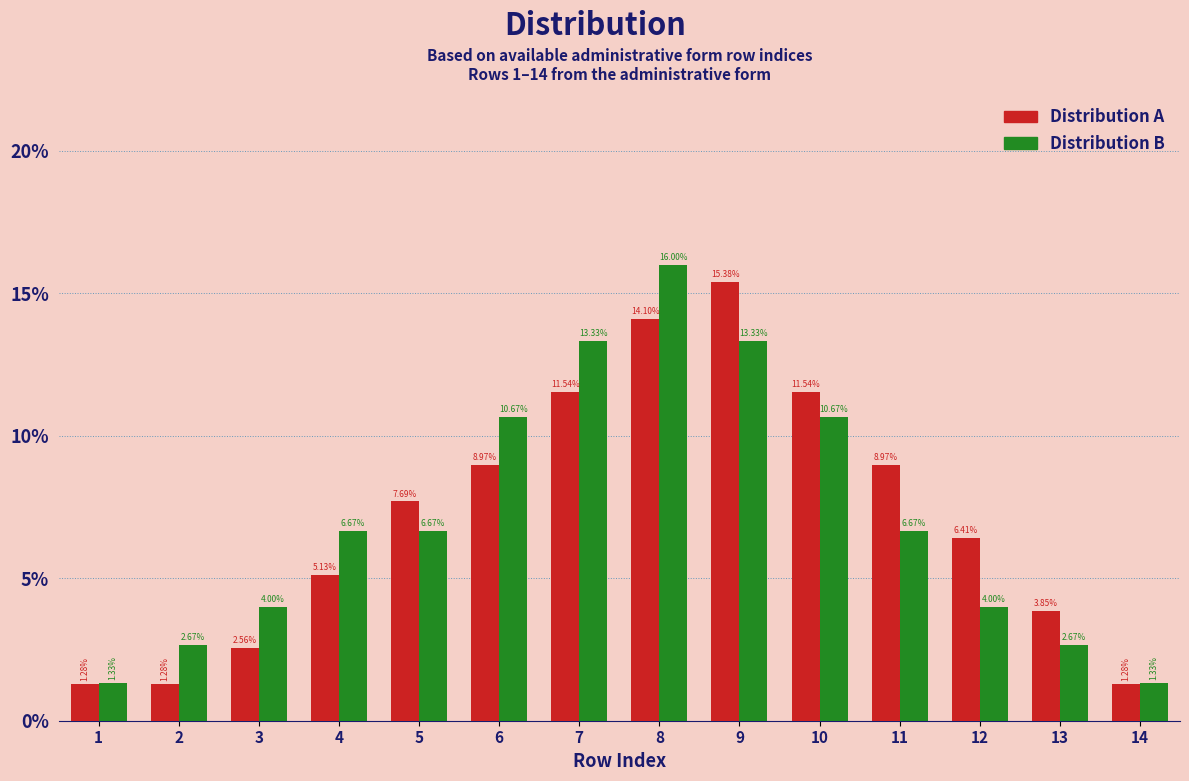

What is the difference between the maximum and minimum values in the Distribution B series?

14.7